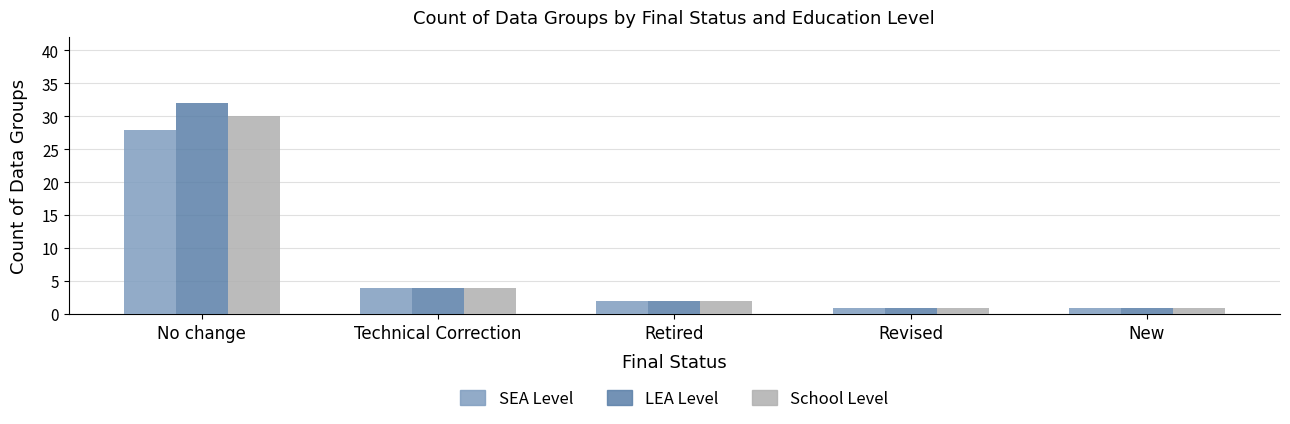

How many groups of bars are there?

5